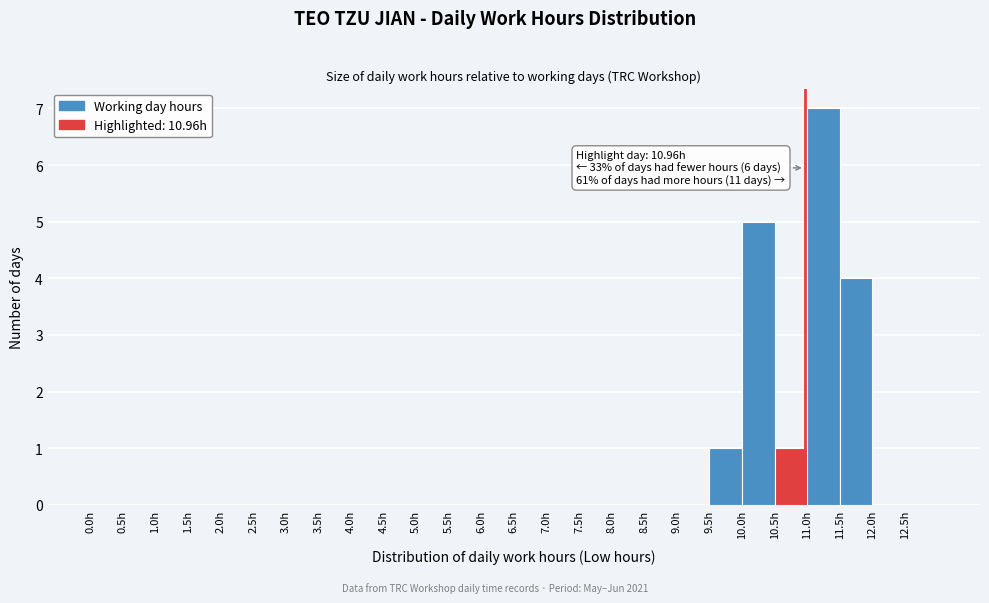

Which range on the x-axis has the tallest bar?

11.0 to 11.5